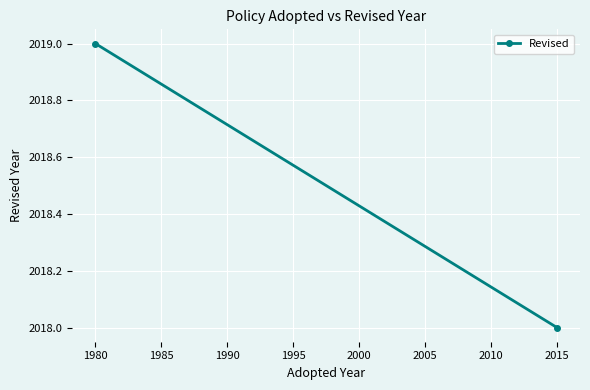

How many data points does each series have?

2